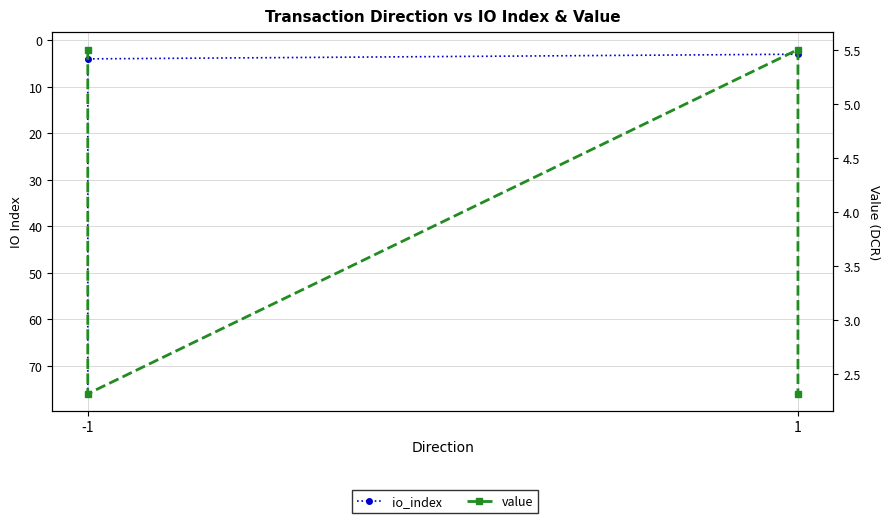

Where does the value series first go above 5?

-1